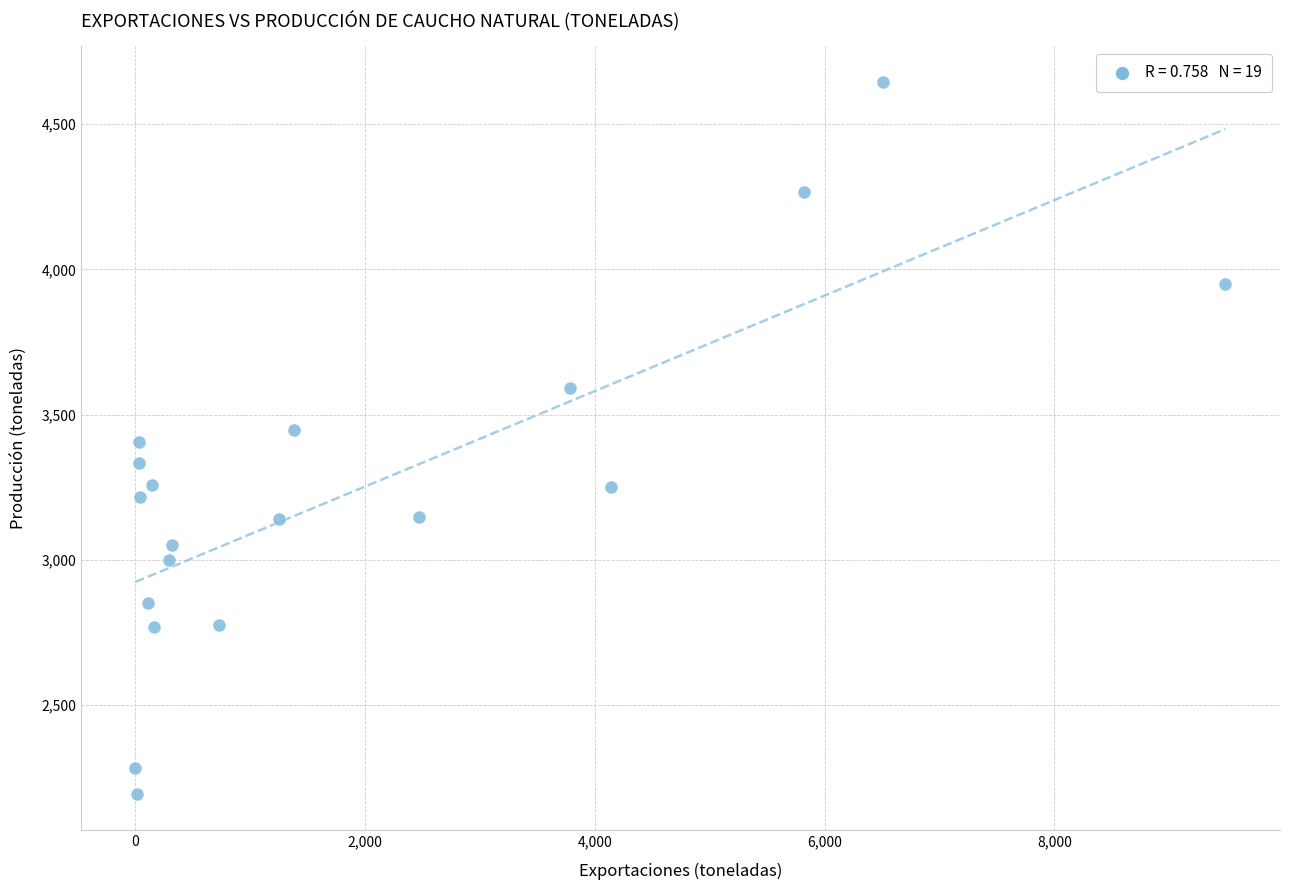

What is the range of Y values (max minus min)?

2453